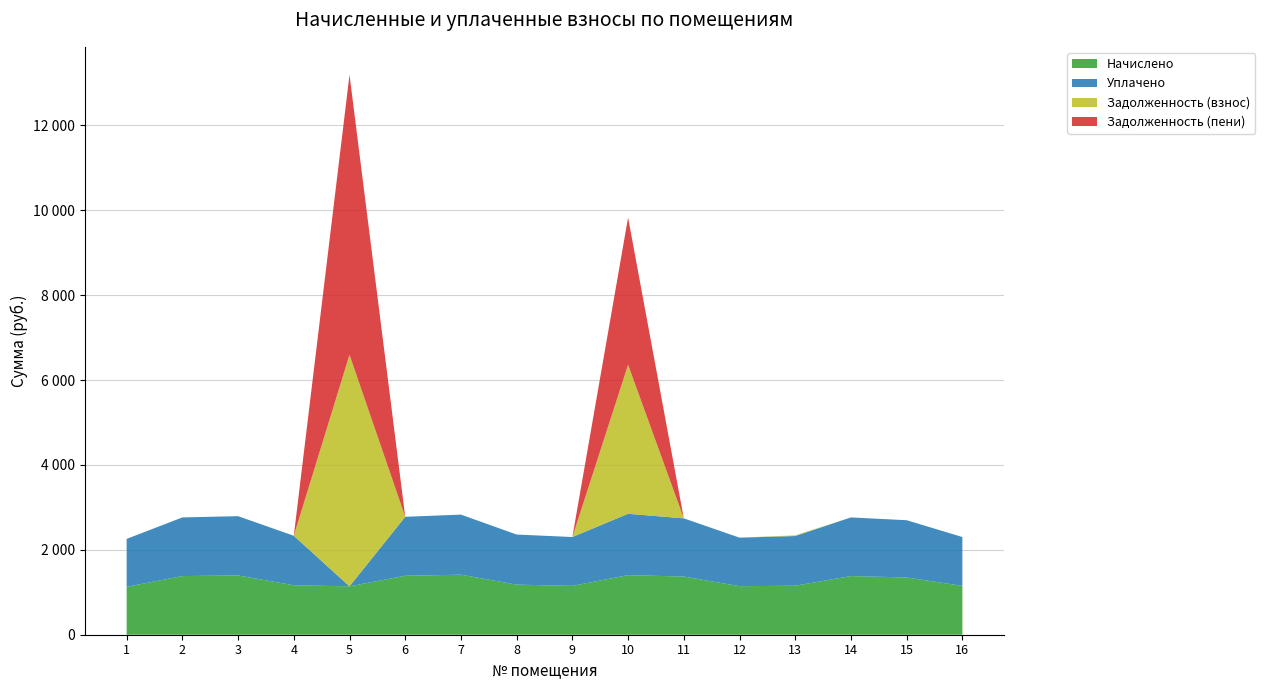

Reading right to left, what are all the values shown in this chart?

Начислено: 16=1151.1	15=1349.1	14=1382.1	13=1154.8	12=1143.8	11=1371.1	10=1404.1	9=1151.1	8=1180.4	7=1415.1	6=1389.4	5=1140.1	4=1165.8	3=1396.7	2=1382.1	1=1129.1
Уплачено: 16=1151.1	15=1349.1	14=1382.1	13=1170.9	12=1143.8	11=1371.1	10=1446.2	9=1151.1	8=1180.4	7=1415.1	6=1389.4	5=0.0	4=1165.8	3=1396.7	2=1382.1	1=1129.1
Задолженность (взнос): 16=0.0	15=0.0	14=0.0	13=16.1	12=0.0	11=0.0	10=3511.0	9=0.0	8=0.0	7=0.0	6=0.0	5=5456.8	4=0.0	3=0.0	2=0.0	1=0.0
Задолженность (пени): 16=0.0	15=0.0	14=0.0	13=0.0	12=0.0	11=0.0	10=3468.9	9=0.0	8=0.0	7=0.0	6=0.0	5=6596.9	4=0.0	3=0.0	2=0.0	1=0.0